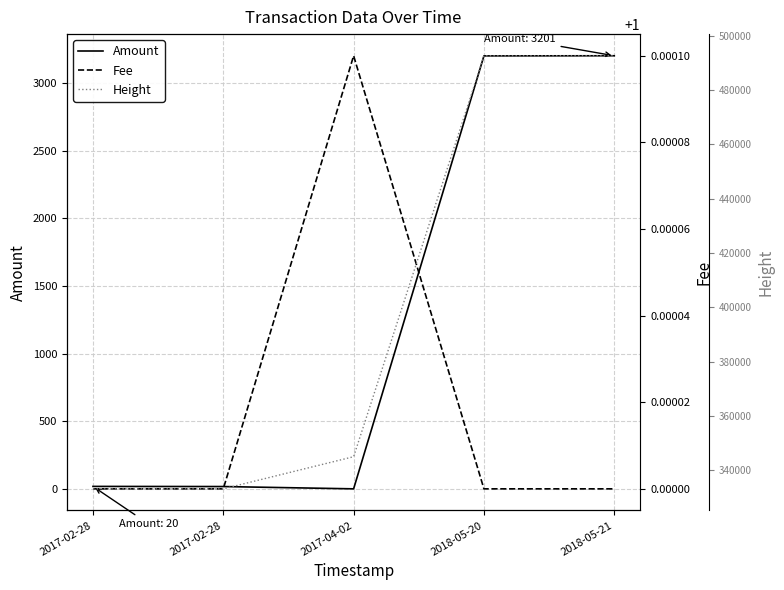

Is the value of Fee at 2017-02-28 greater than the value of Amount at 2018-05-21?

No